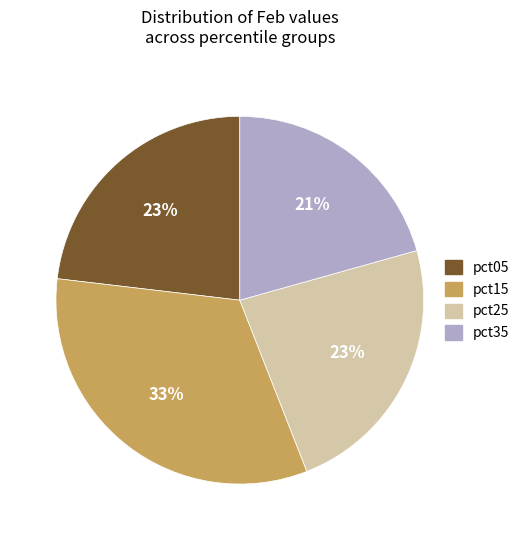

To the nearest percent, what is the difference between the largest and smallest slice percentages?

12%